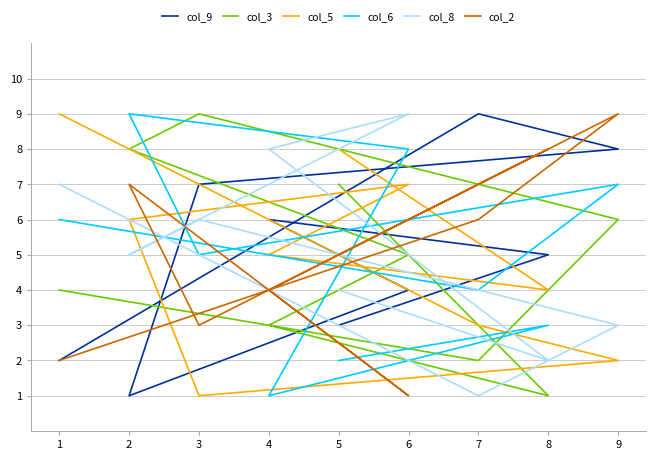

Reading left to right, extract all data points from this chart.

col_9: 5=3	8=5	4=6	6=4	2=1	3=7	9=8	7=9	1=2
col_3: 5=7	8=1	4=3	6=5	2=8	3=9	9=6	7=2	1=4
col_5: 5=8	8=4	4=5	6=7	2=6	3=1	9=2	7=3	1=9
col_6: 5=2	8=3	4=1	6=8	2=9	3=5	9=7	7=4	1=6
col_8: 5=4	8=2	4=8	6=9	2=5	3=6	9=3	7=1	1=7
col_2: 5=5	8=8	4=4	6=1	2=7	3=3	9=9	7=6	1=2